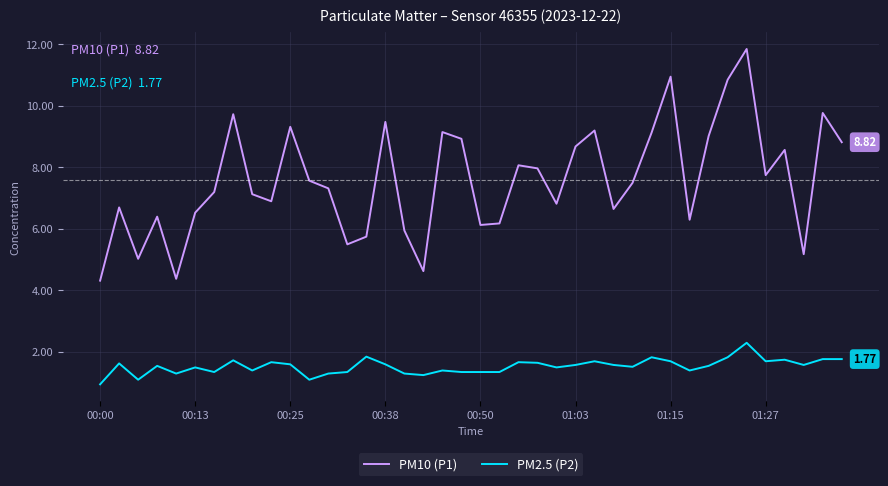

True or false: PM2.5 (P2) and PM10 (P1) intersect in this chart.

False